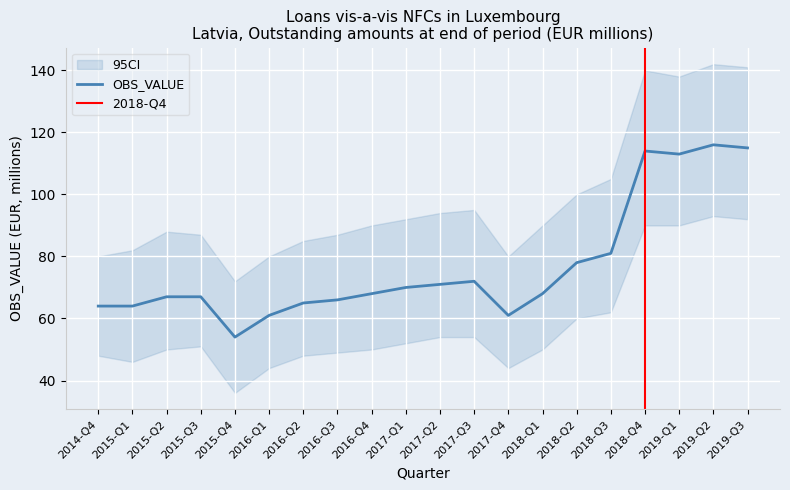

Which label corresponds to the largest value in the chart?

2019-Q2